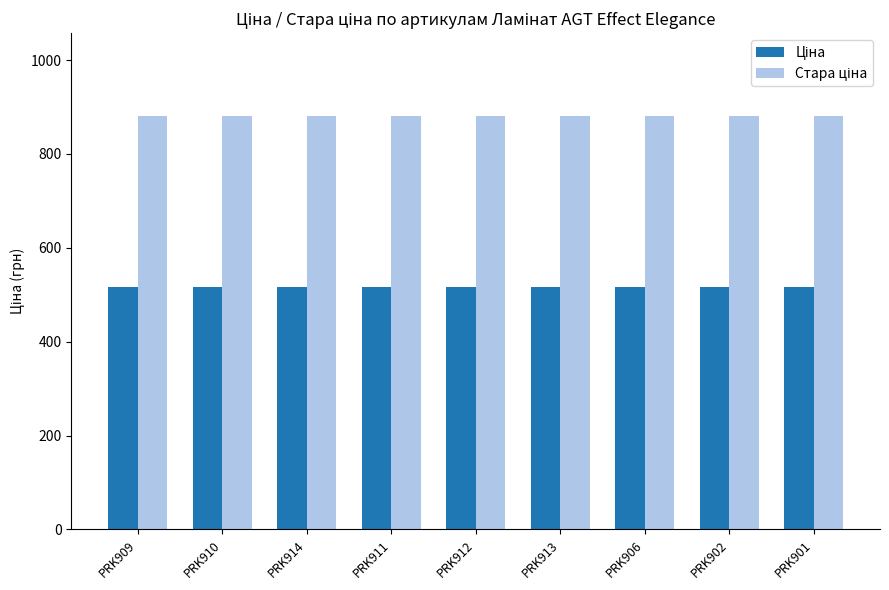

What is the total value across all series at PRK906?

1396.9